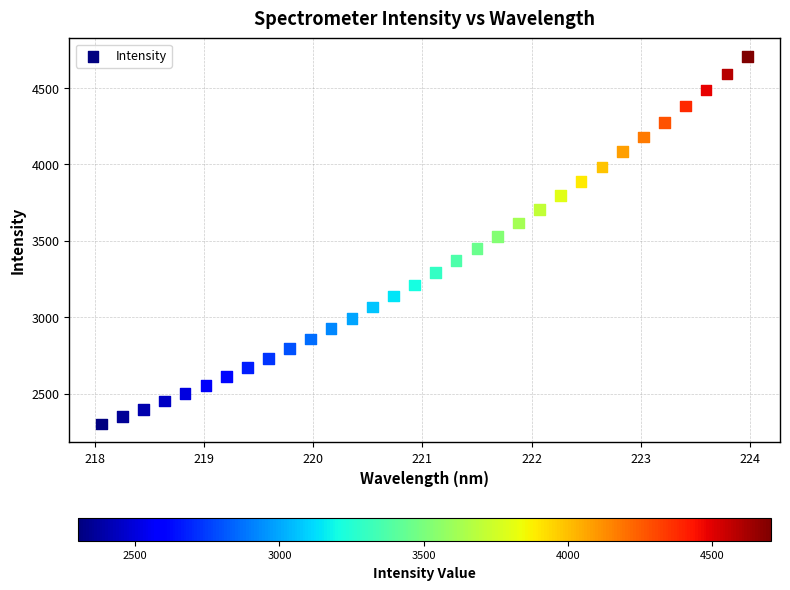

What Y value in the scatter plot is closest to 3503?

3529.8